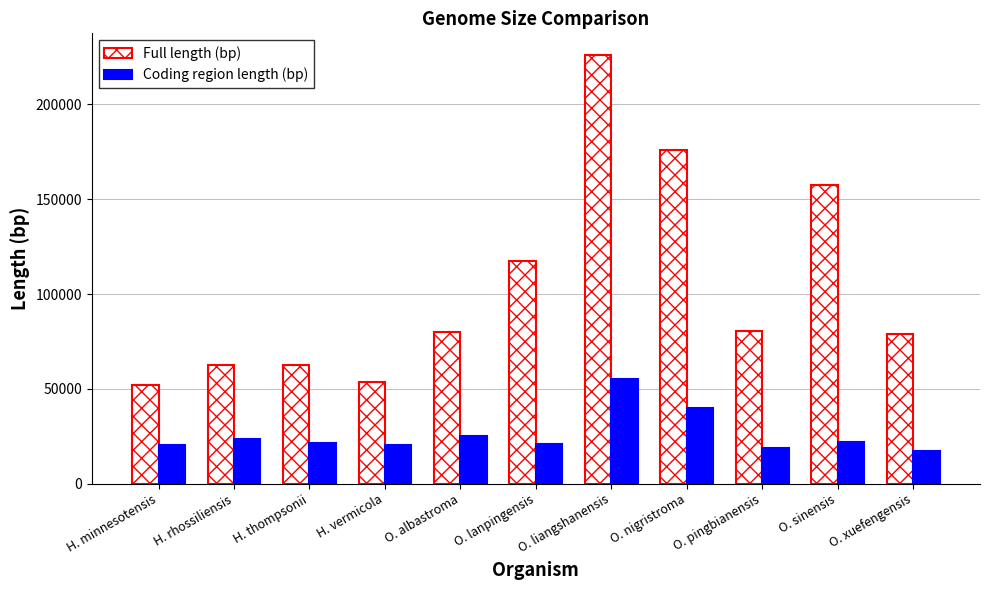

Rank the series at H. thompsonii from highest to lowest value.

Full length (bp), Coding region length (bp)